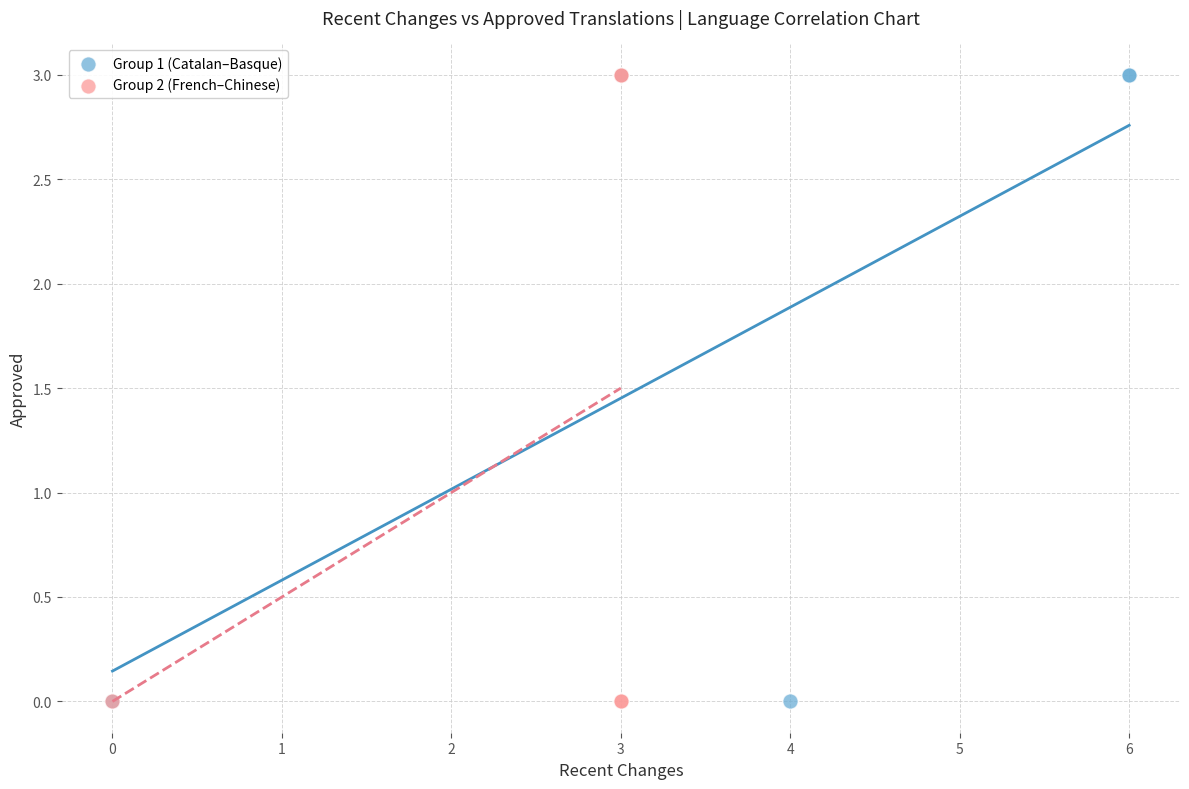

What are all the series names shown in the legend?

Group 1 (Catalan–Basque), Group 2 (French–Chinese)